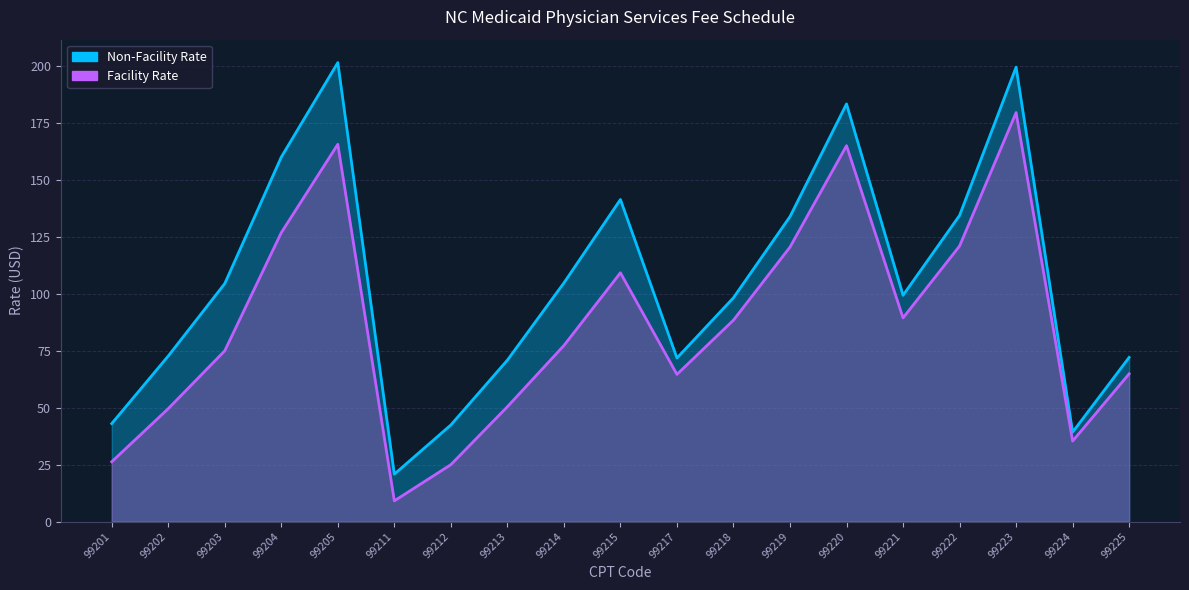

What is the spread (max minus min) of values at 99219?

13.4